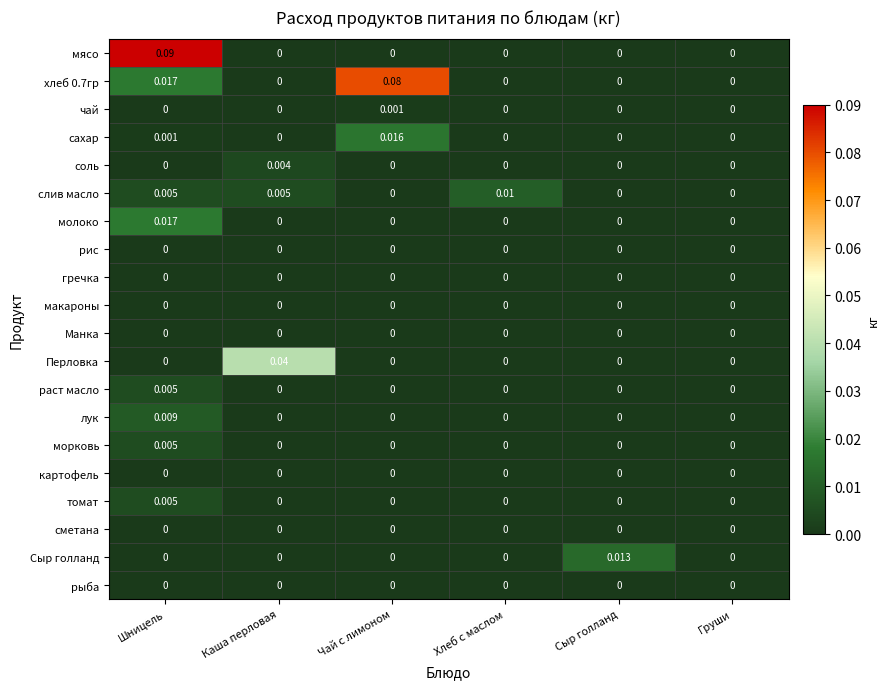

Which series has the largest range (max minus min)?

мясо